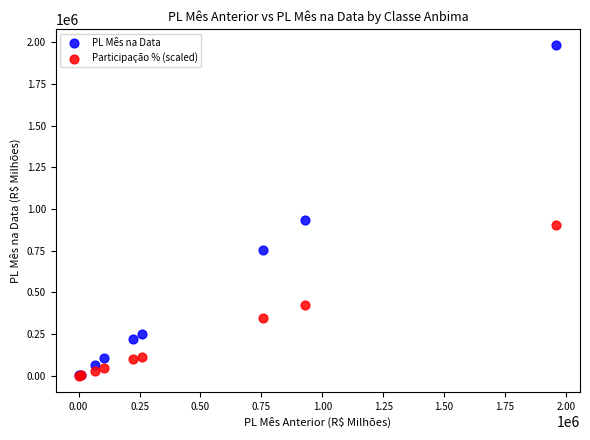

In the PL Mês na Data series, what Y value is closest to 992634?

934625.2